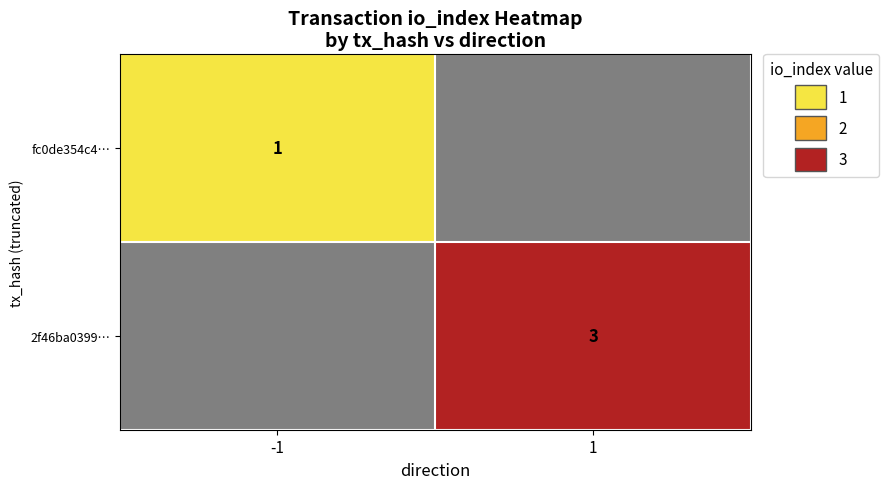

Count the number of categories in the chart.

2